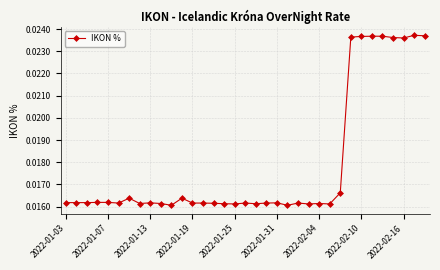

Does the chart display data point markers on the line(s)?

Yes